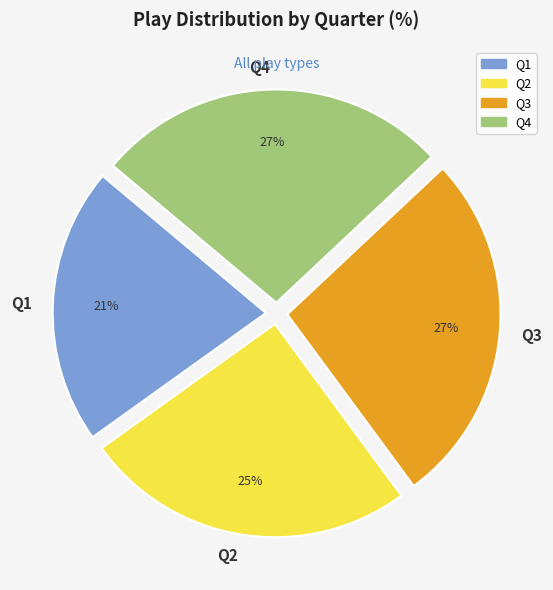

Do Q4 and Q2 together represent more than half of the pie?

Yes